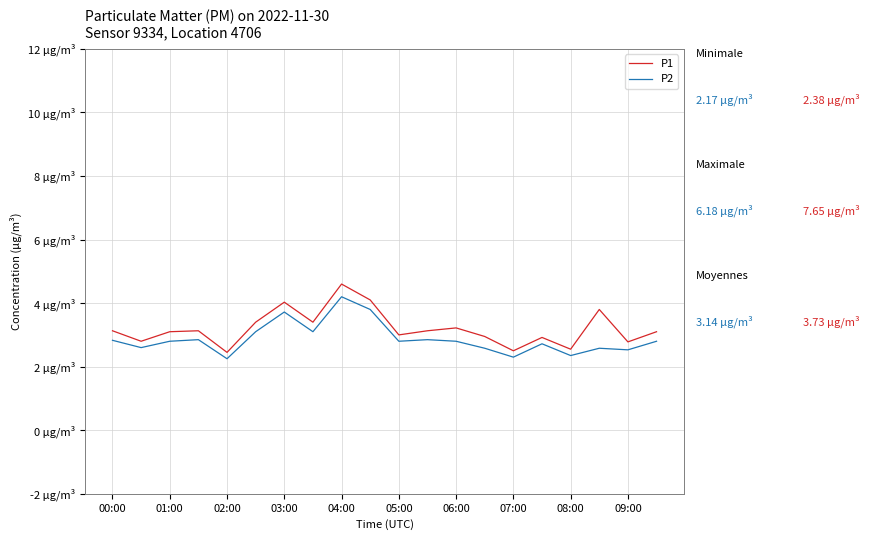

Is this an area chart (filled region under the line)?

No